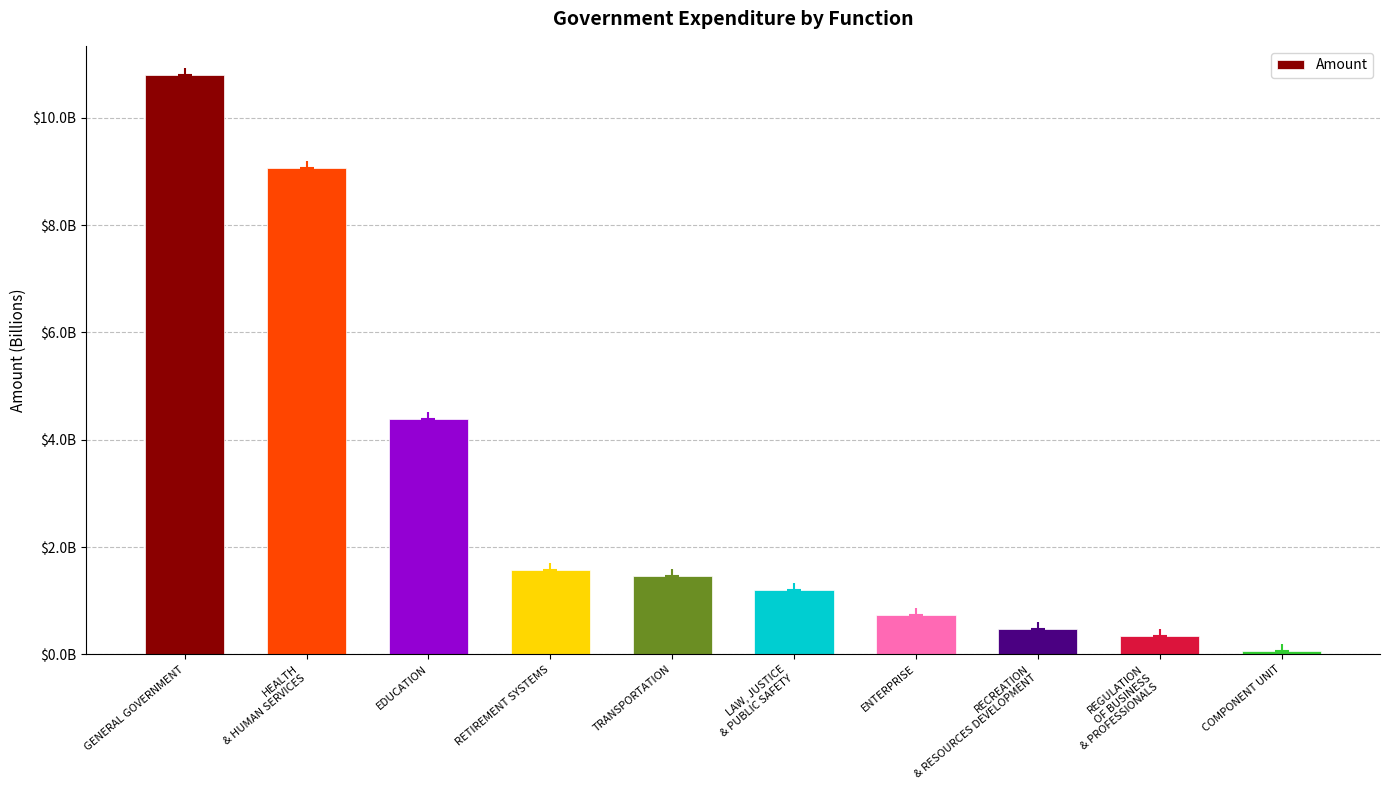

What is the change in value from ENTERPRISE to REGULATION
OF BUSINESS
& PROFESSIONALS?

-397487444.6